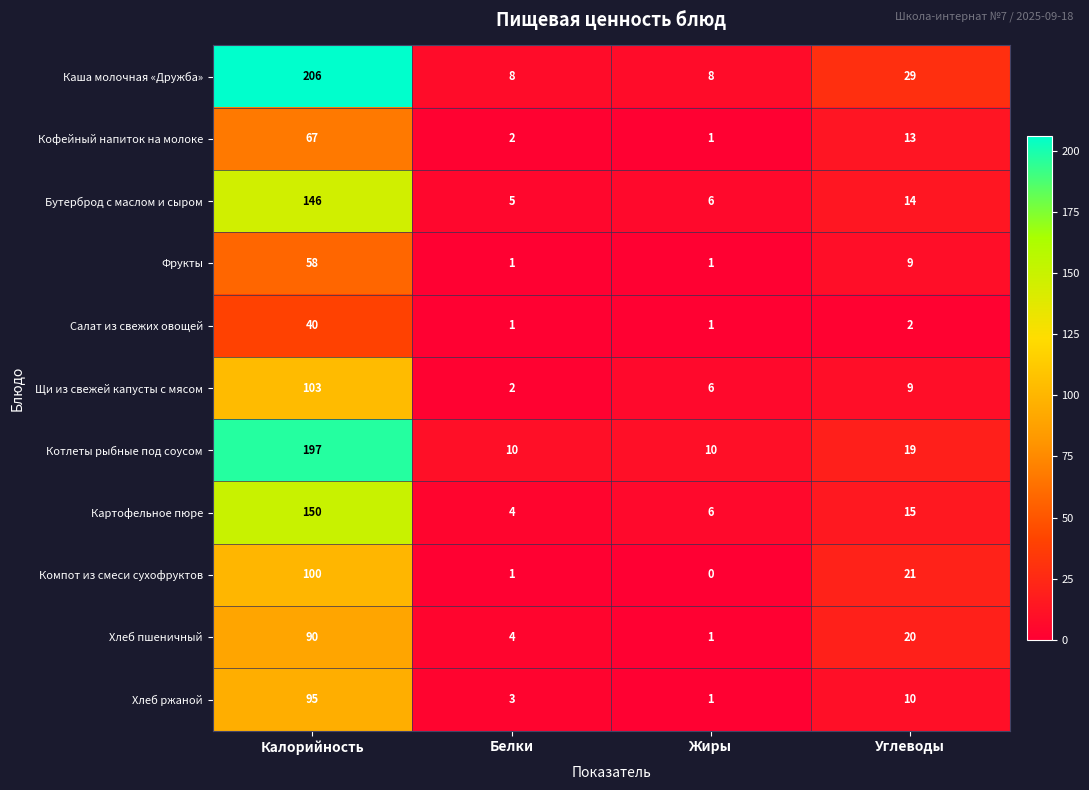

Which series has the widest spread of values?

Каша молочная «Дружба»